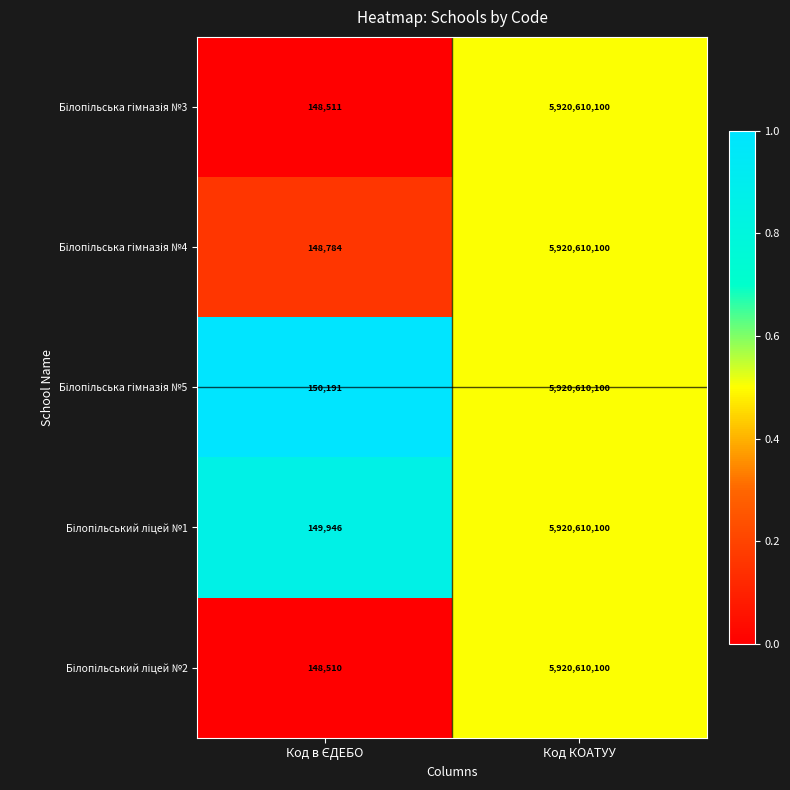

At which category is the sum across all series the highest?

Код КОАТУУ